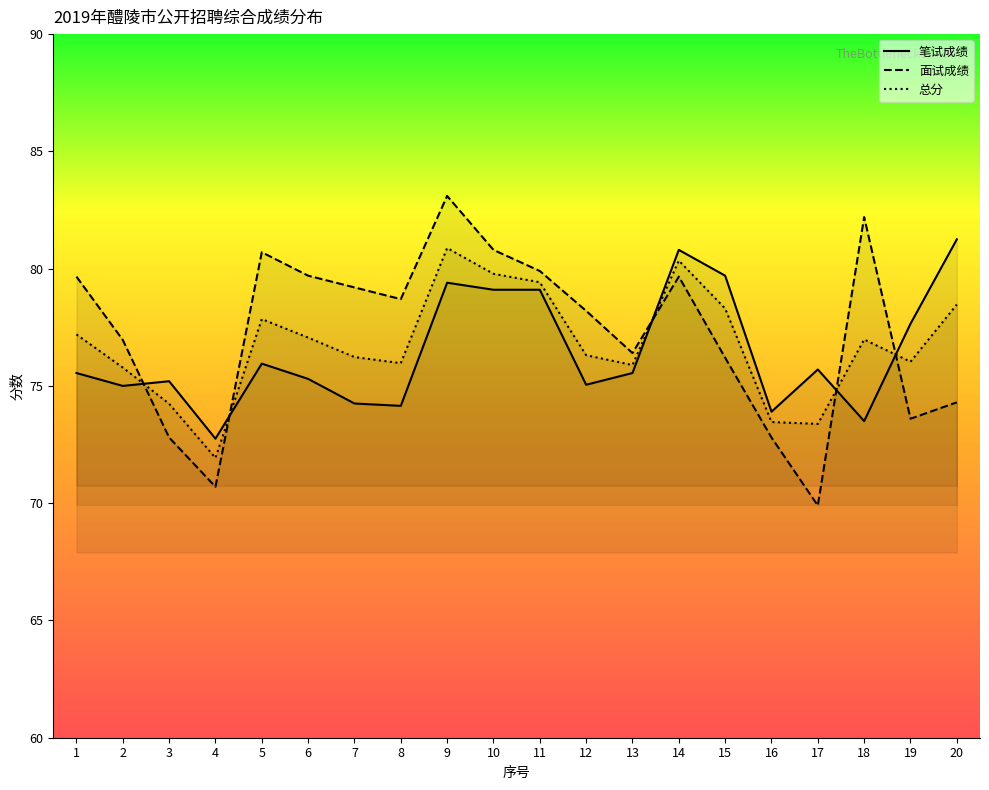

Where is the first local minimum for 笔试成绩?

2